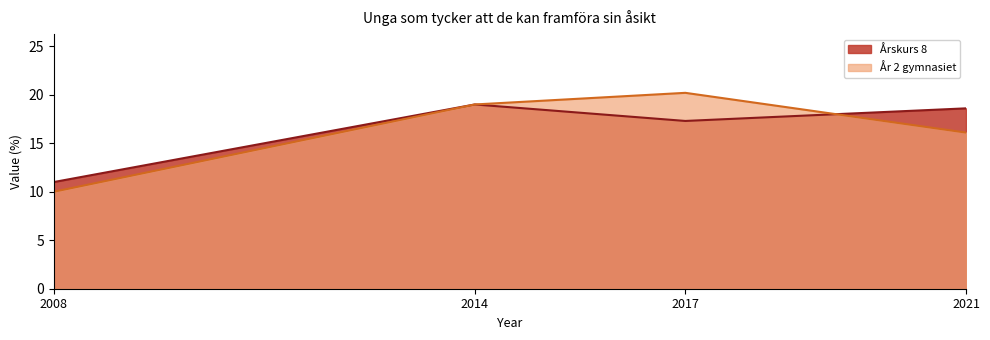

Which series has the widest spread of values?

År 2 gymnasiet